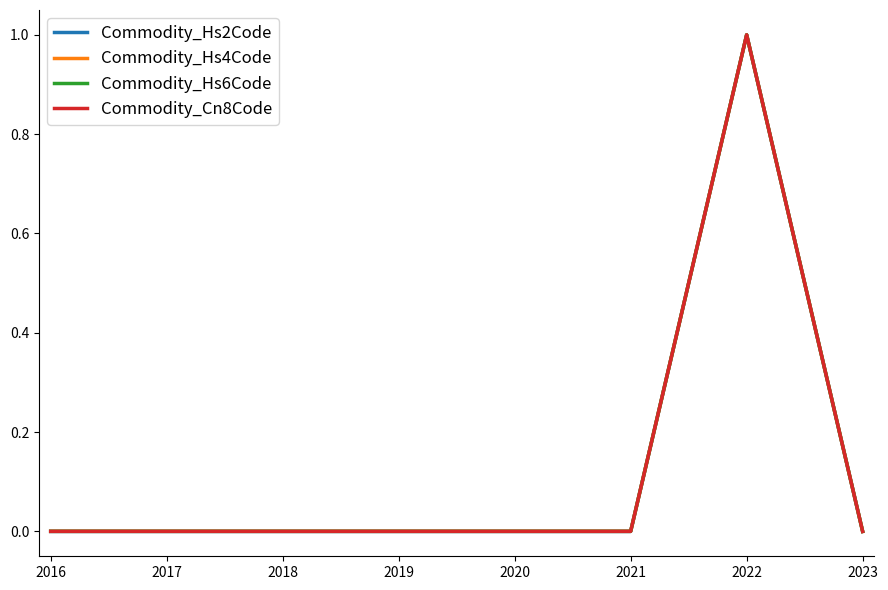

True or false: Commodity_Hs6Code has more than 2 interior local peaks.

False